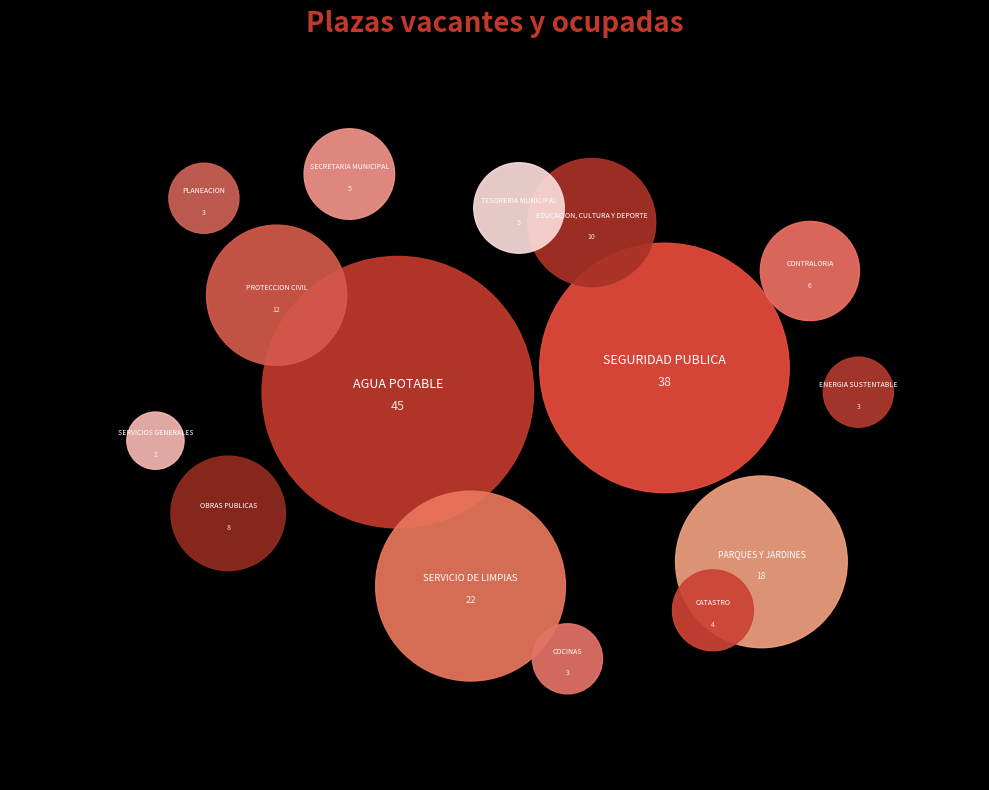

Which slice is the largest?

AGUA POTABLE